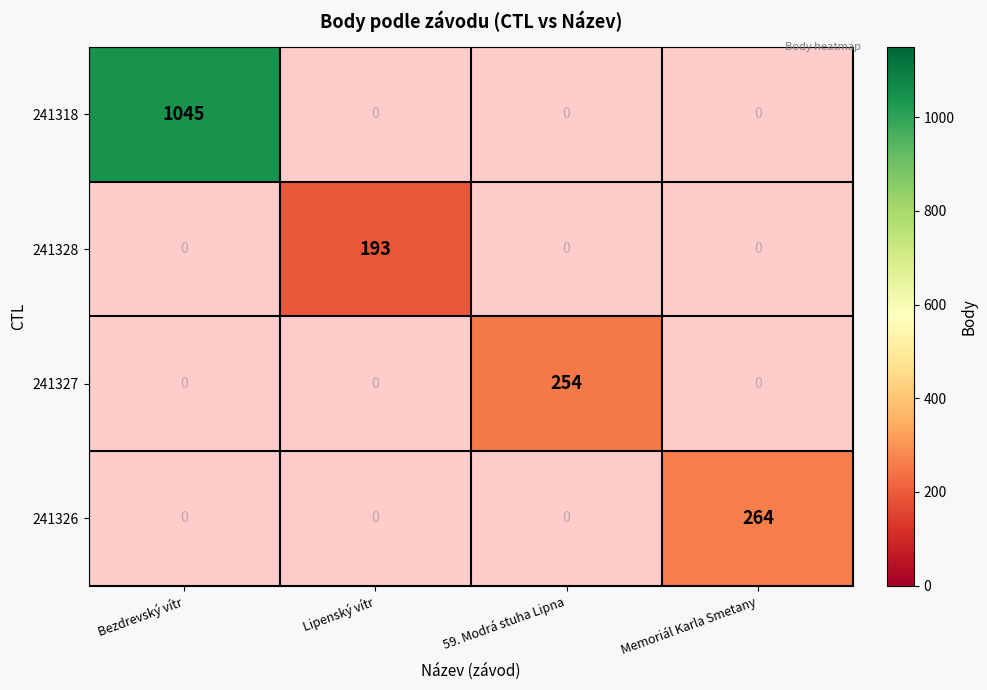

Is it true that 241327 equals 254 at 59. Modrá stuha Lipna?

True